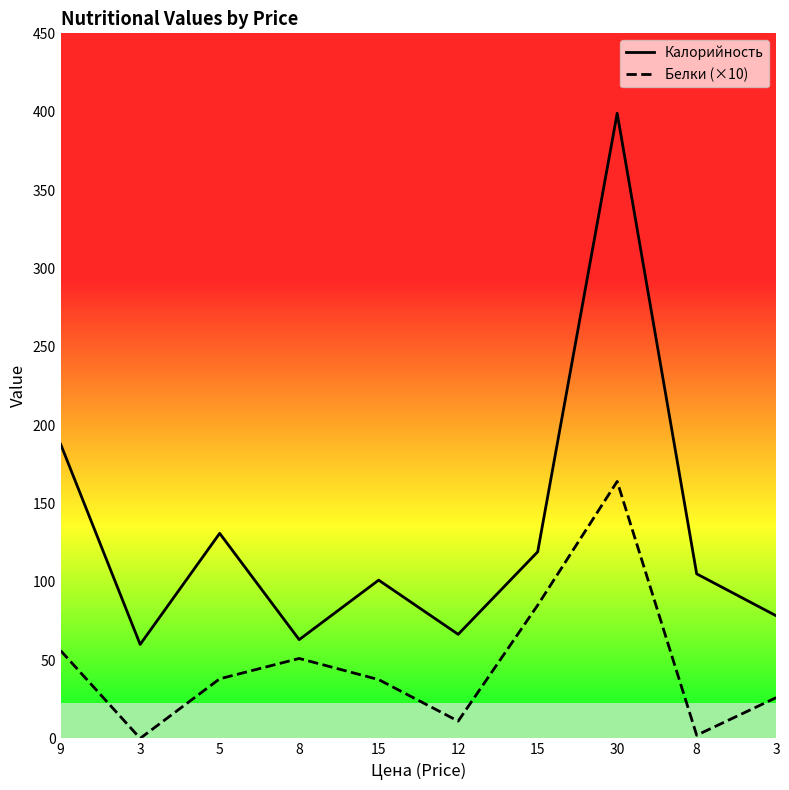

Where is Калорийность nearest to the value 229?

9